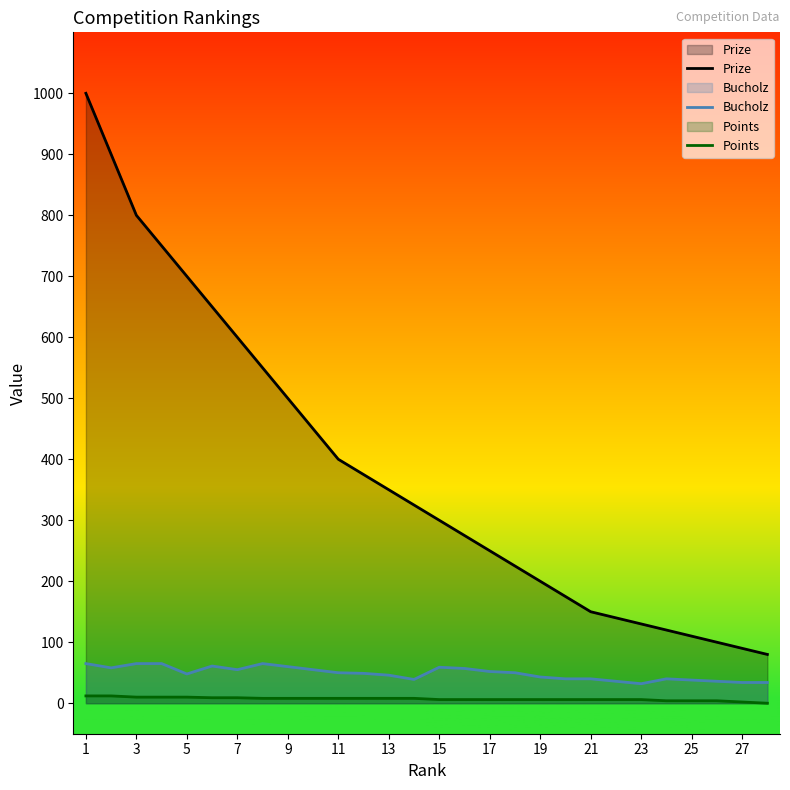

What is the maximum value shown in the chart?

1000